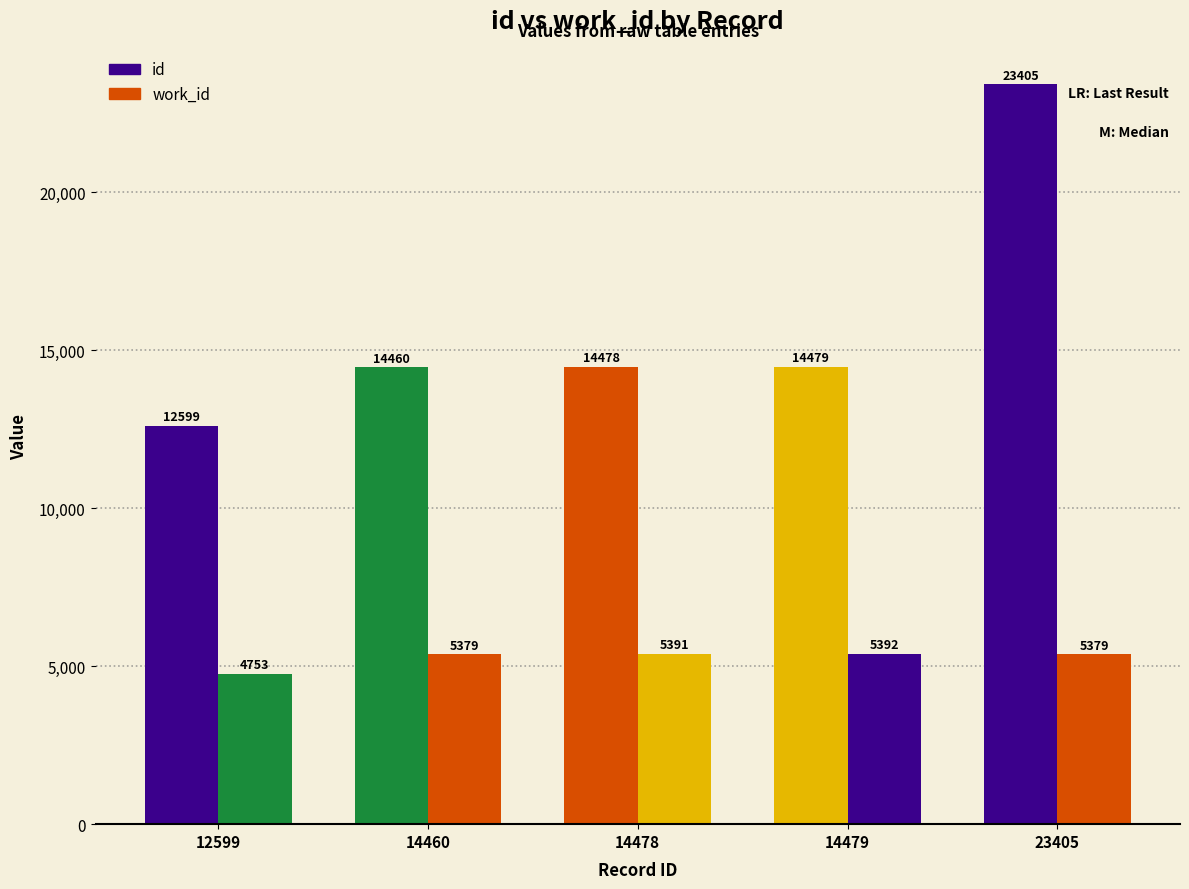

Count the number of categories in the chart.

5